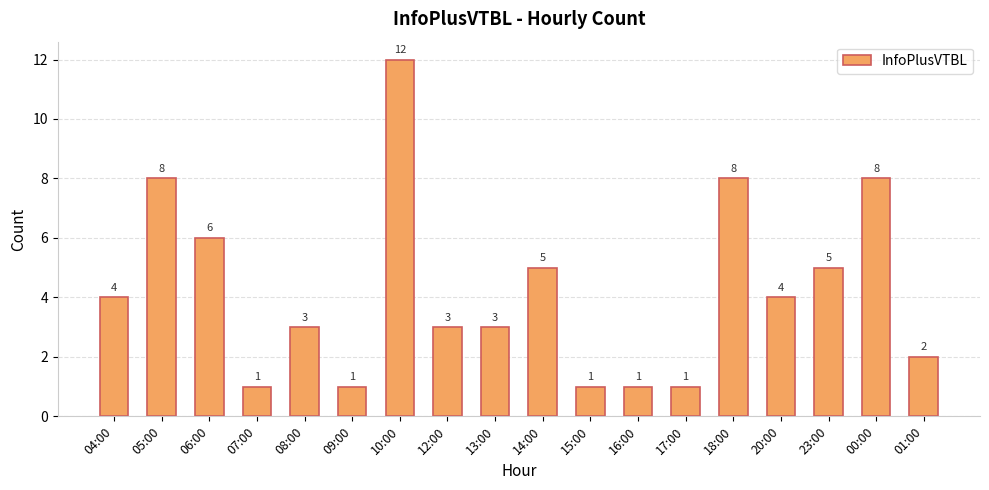

Approximately how many times larger is the value at 12:00 compared to 06:00?

0.5